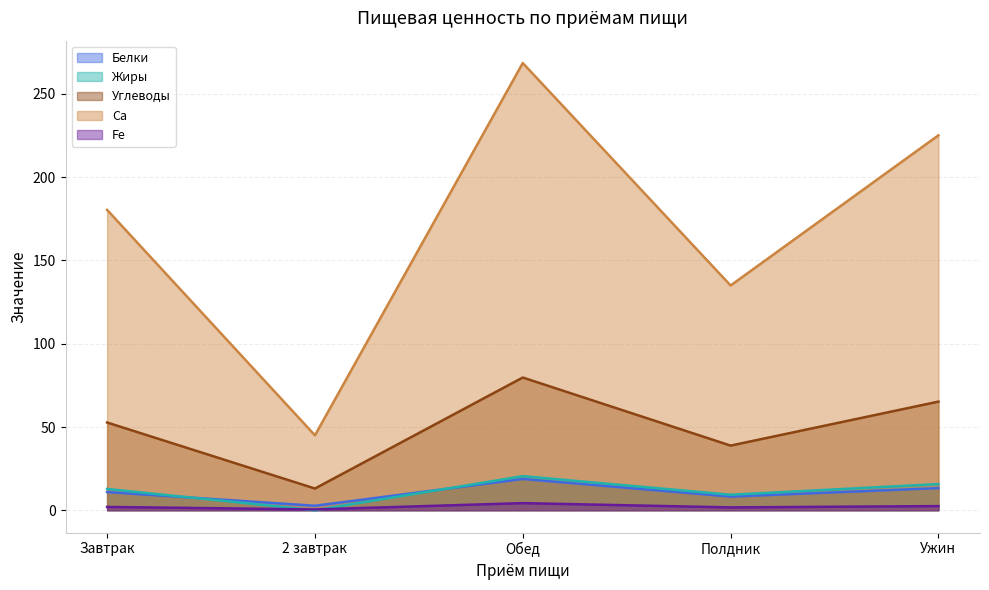

Reading left to right, extract all data points from this chart.

Белки: 10.9	2.7	18.8	8.2	13.3
Жиры: 12.8	0.0	20.5	9.3	15.7
Углеводы: 52.7	13.1	79.7	38.8	65.2
Ca: 180.4	45.0	268.6	135.0	225.2
Fe: 2.0	0.5	4.3	1.7	2.5